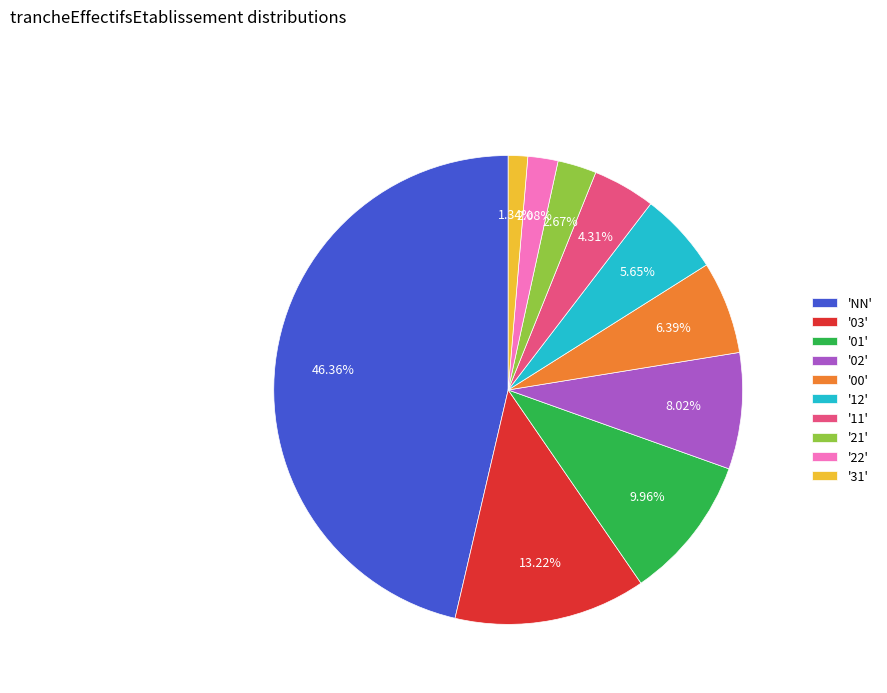

Count the number of slices in the pie.

10